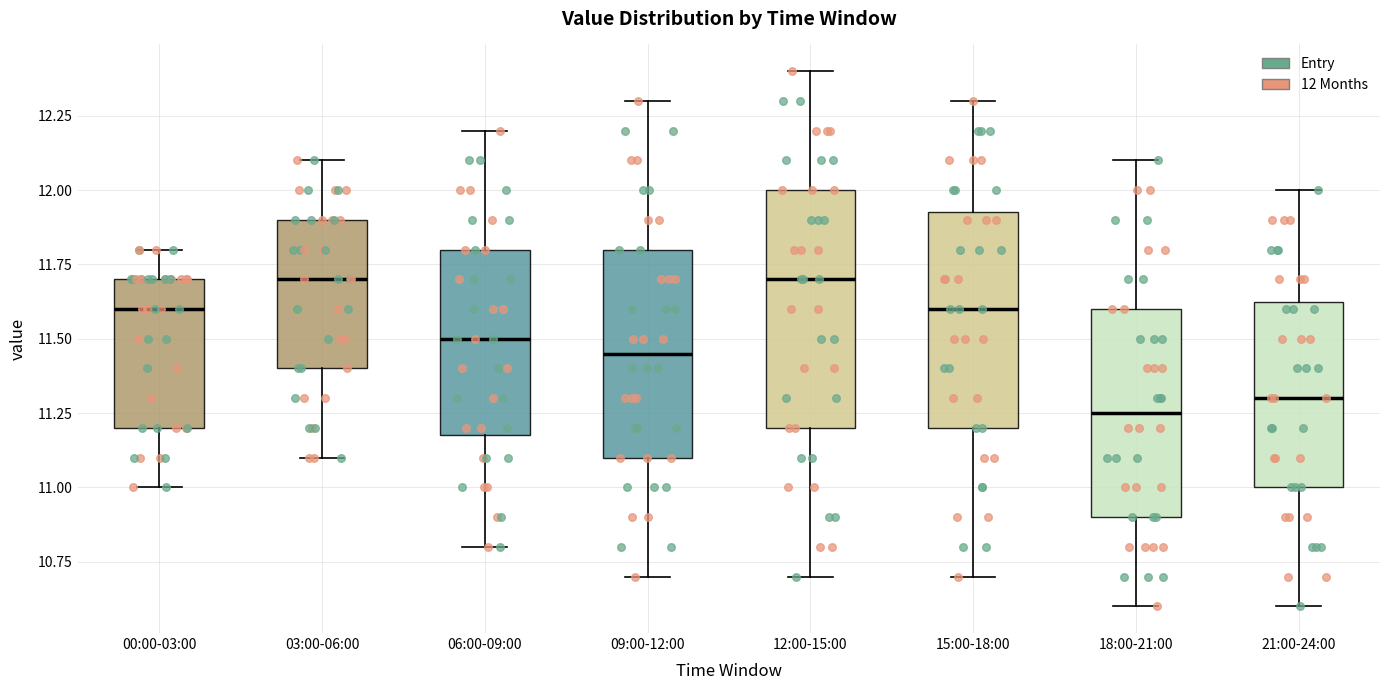

Which box's median line is the lowest?

18:00-21:00